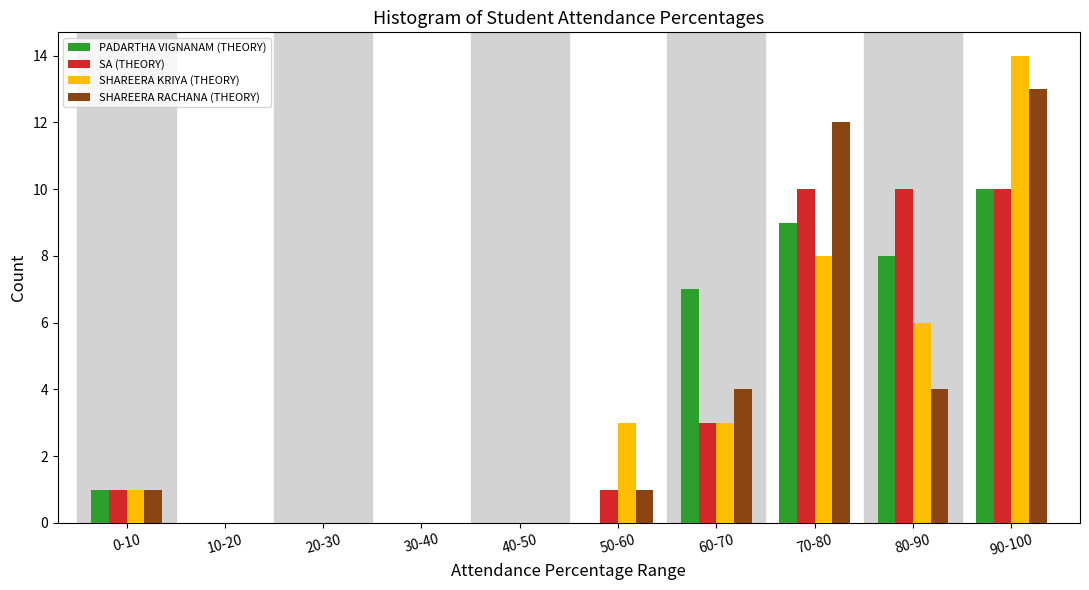

What is the sum of the PADARTHA VIGNANAM (THEORY) values at 20-30 and 80-90?

8